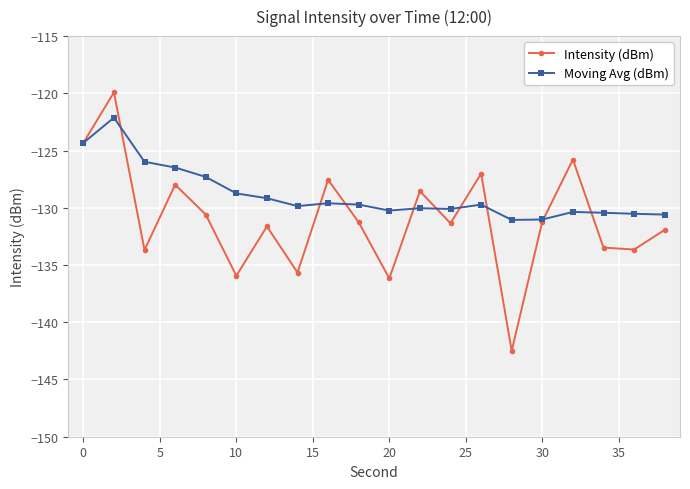

What is the value of the Moving Avg (dBm) point at the 5th from the left?

-127.3